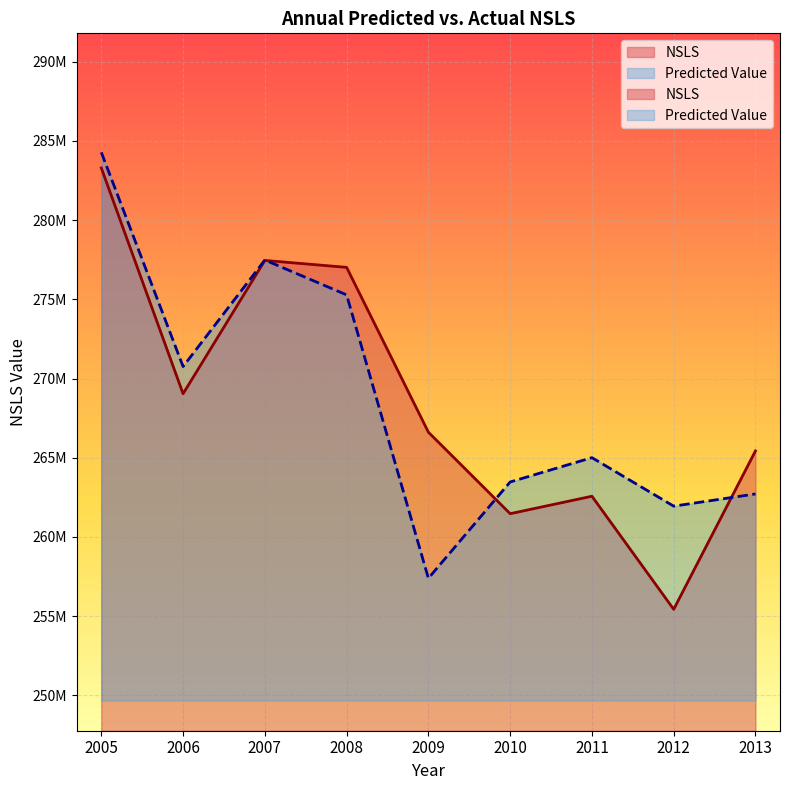

True or false: NSLS has more than 2 interior local peaks.

False